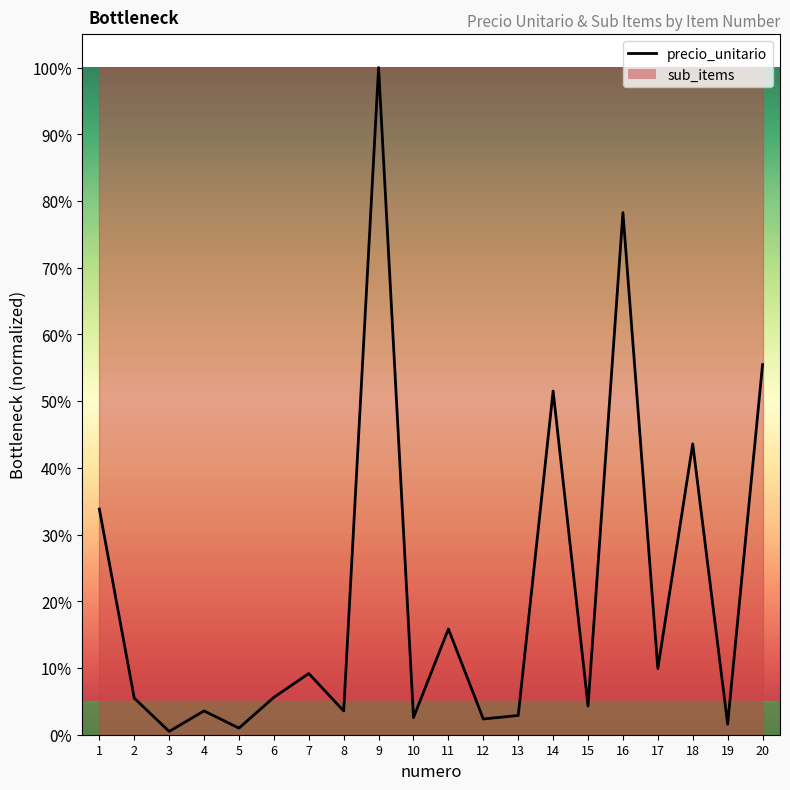

At which category does the data reach its first local peak?

4